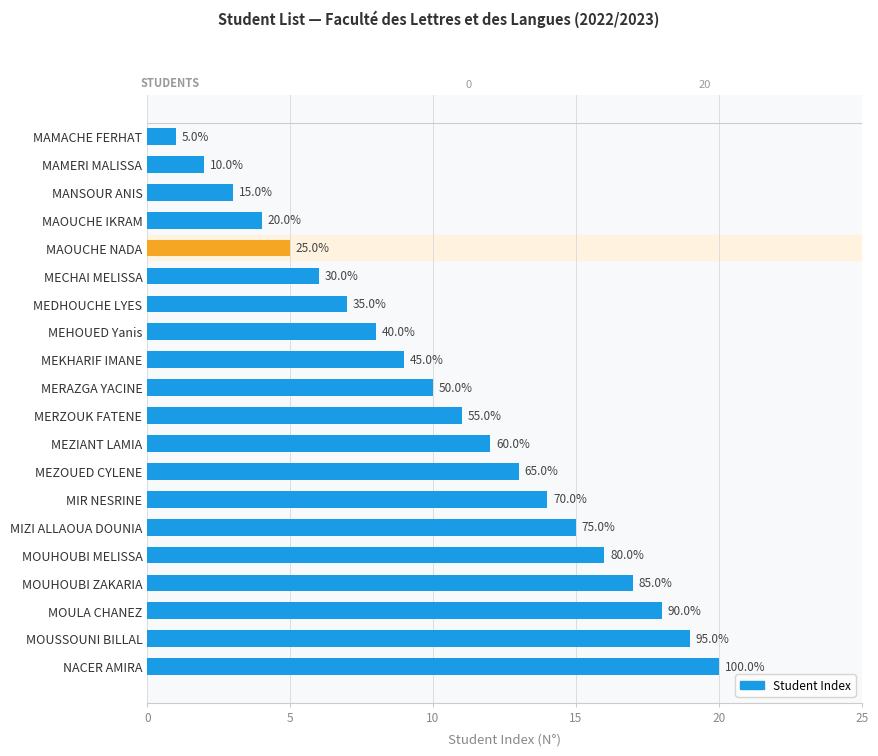

What is the approximate value at MOUHOUBI MELISSA, to the nearest 5?

15